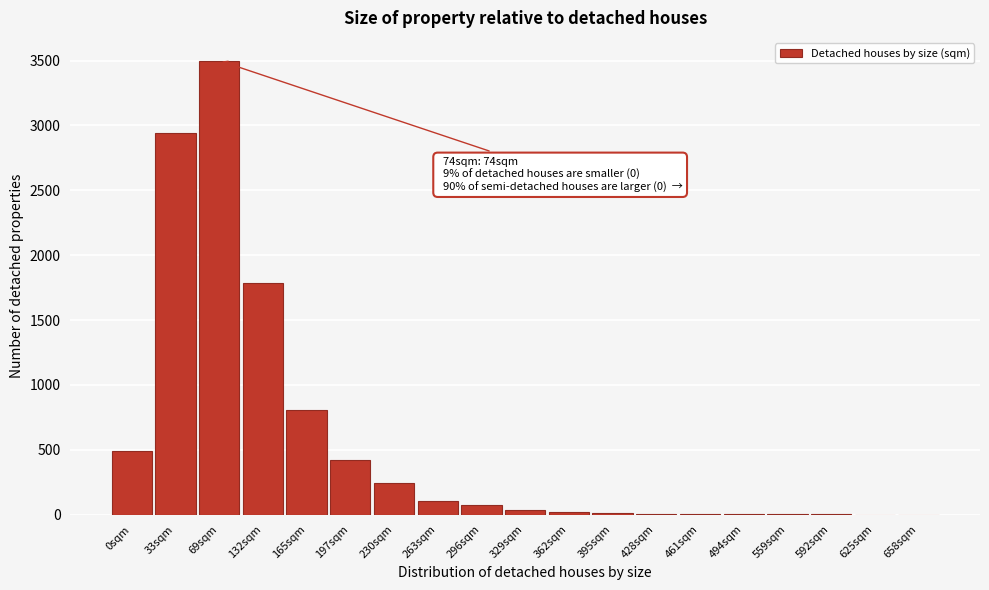

True or false: the data shows 35 at 329sqm.

True